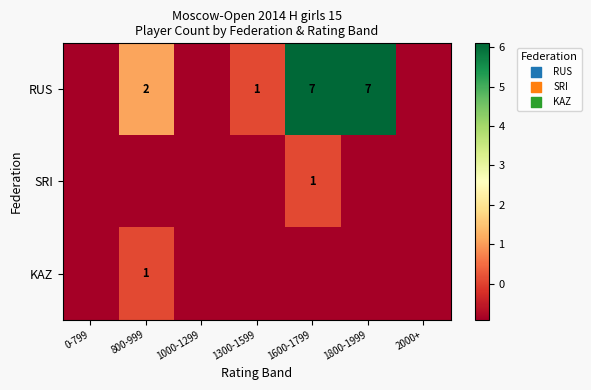

Which series has the largest total across all categories?

RUS